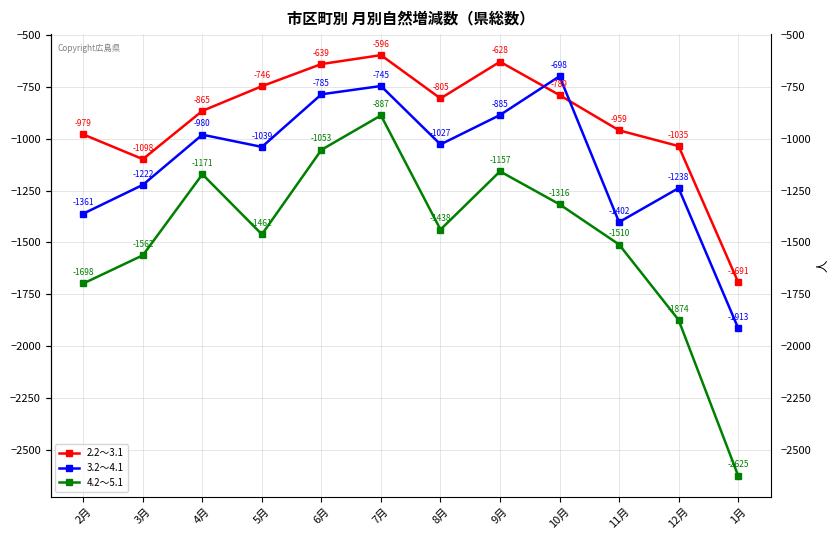

What is the total value across all series at 4月?

-3016